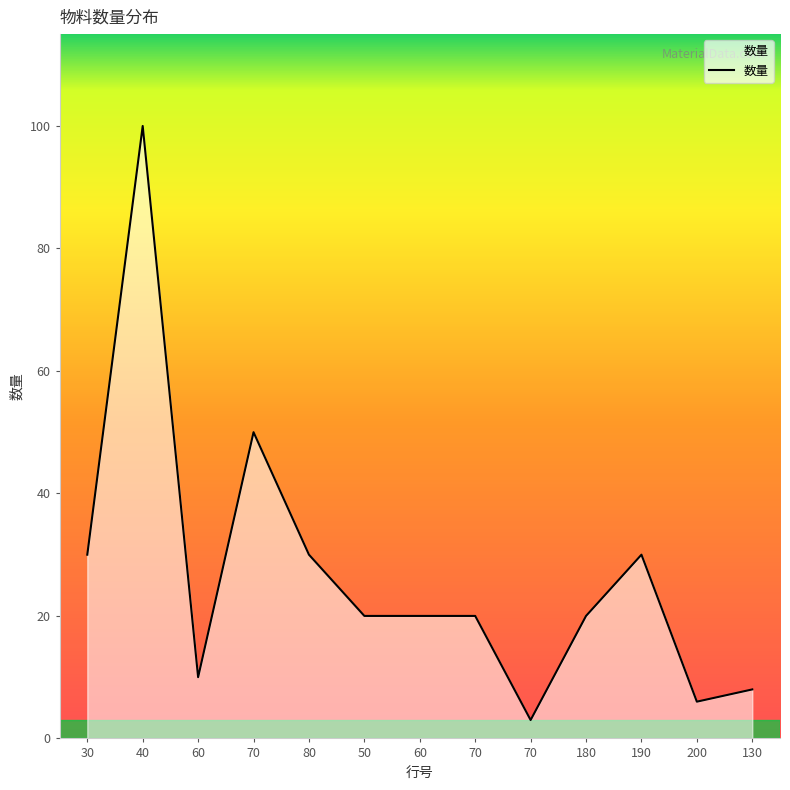

What is the sum of the values at 70 and 130?

28